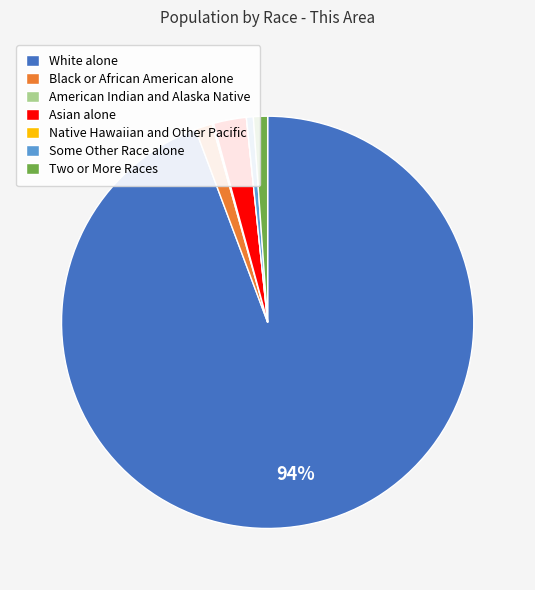

What percentage is the Two or More Races slice, to the nearest percent?

1%